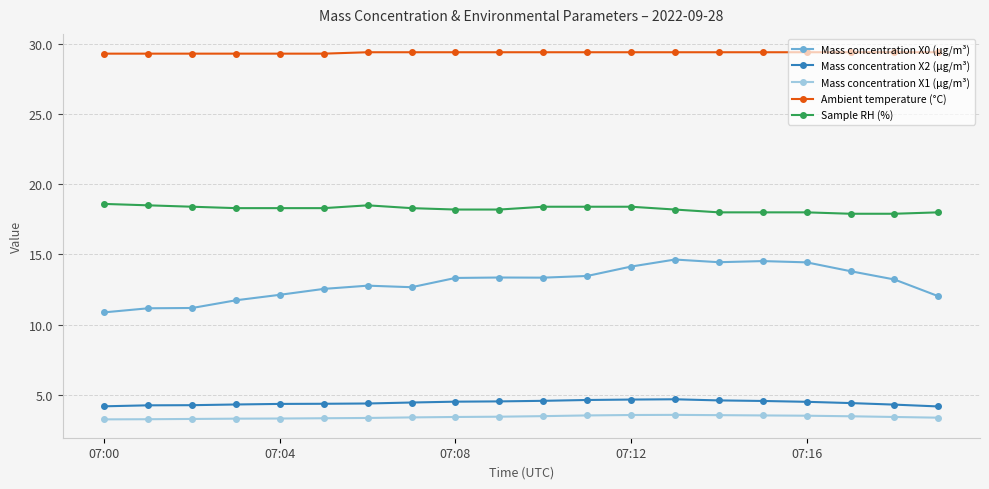

How many Mass concentration X2 (μg/m³) values are between 4 and 5?

20